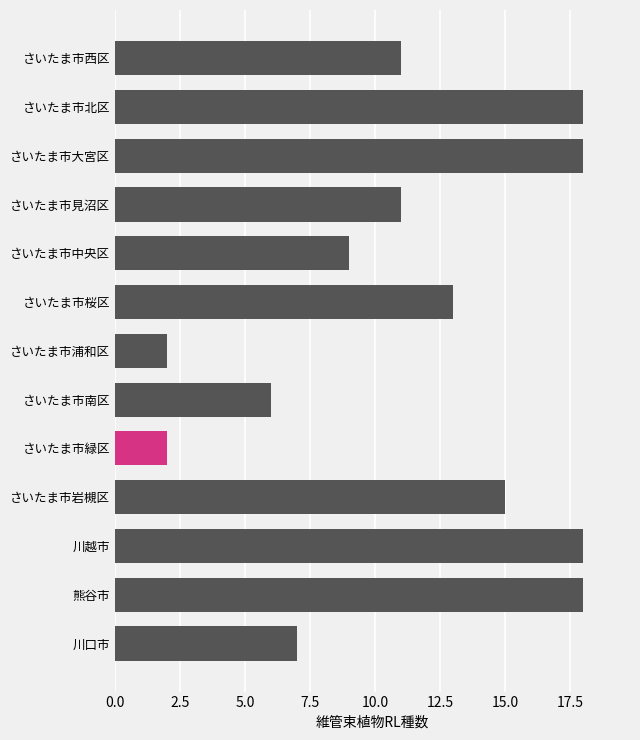

What is the maximum value shown in the chart?

18